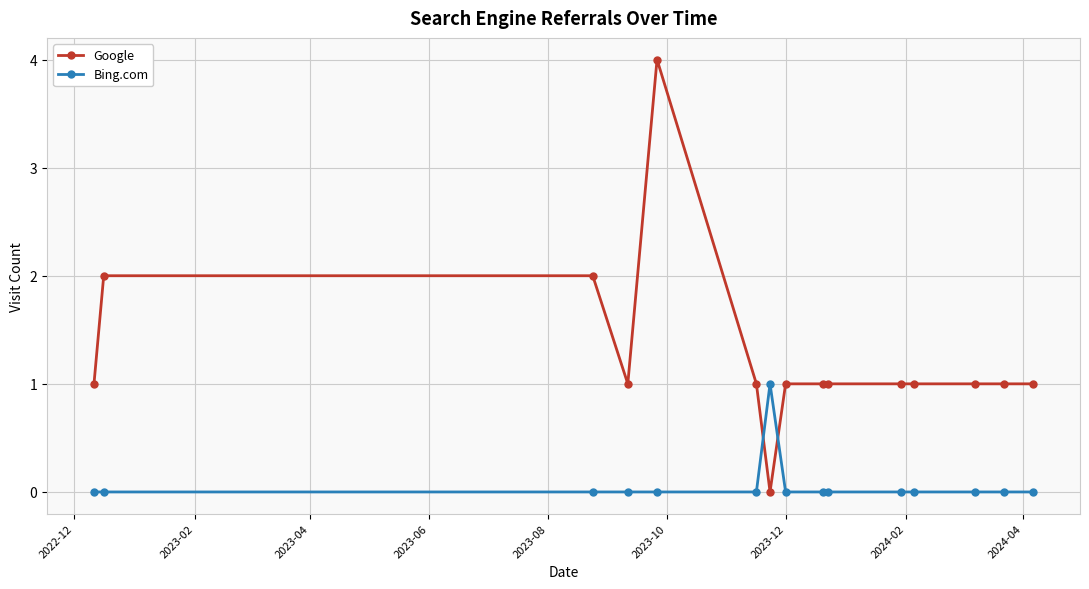

Rank the series by their maximum value, from lowest to highest.

Bing.com, Google